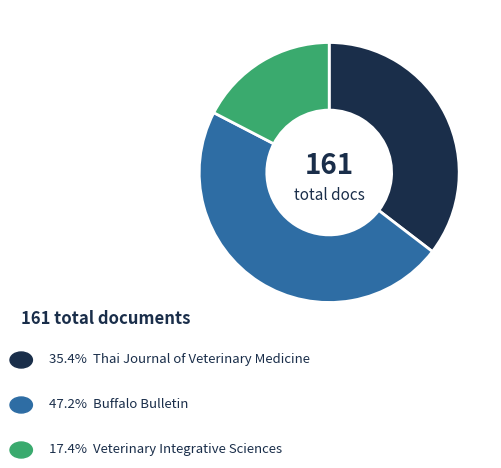

How many slices are in this pie chart?

3